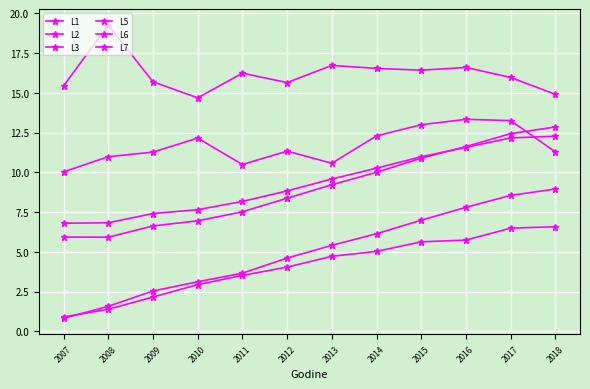

Which category has the lowest value across all series?

2007